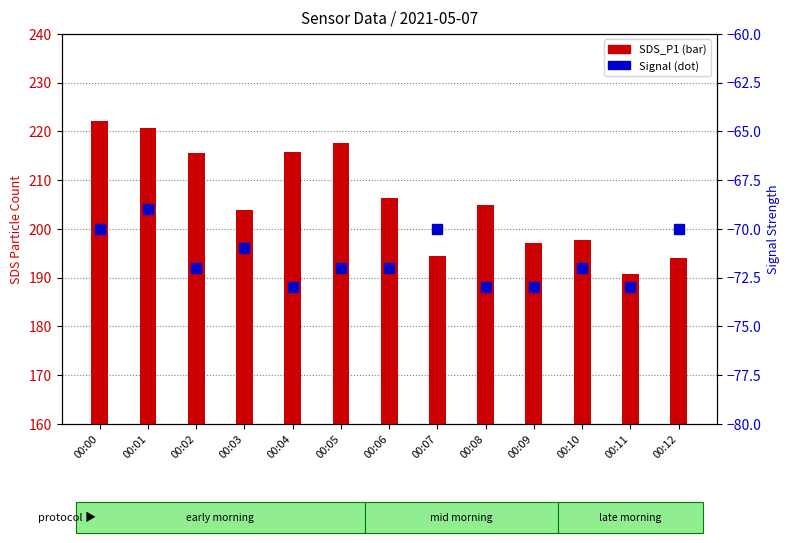

At which label does Signal reach its minimum?

00:04